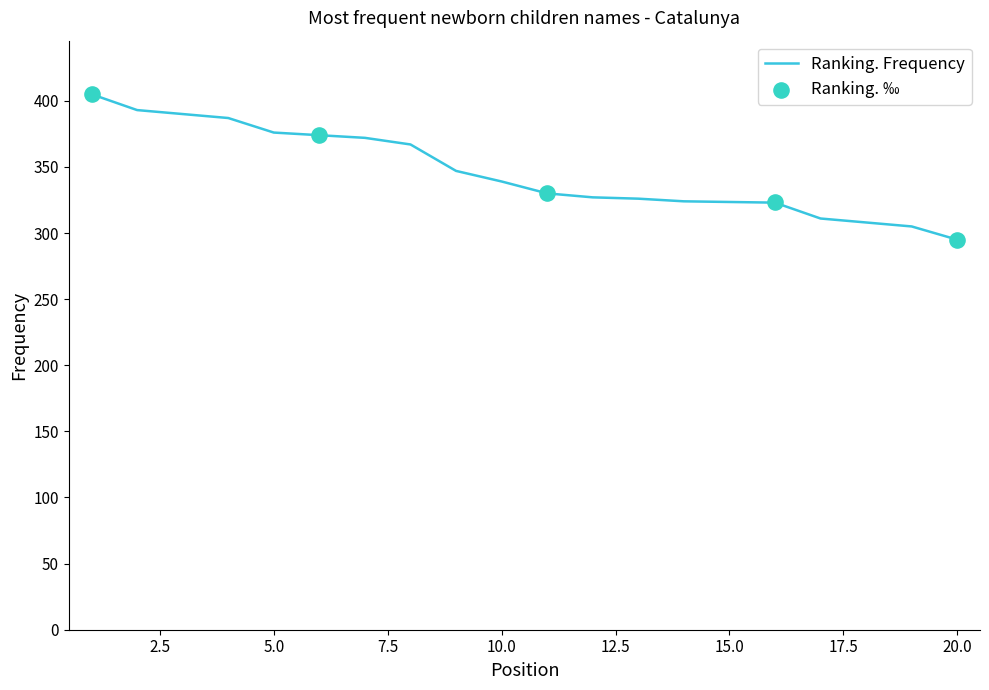

What is the change in value from 11 to 17?

-19